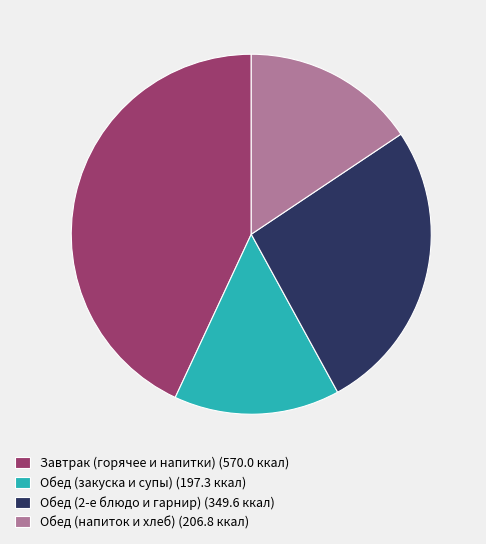

The Завтрак (горячее и напитки) (570.0 ккал) slice represents 43% of the pie. True or false?

True